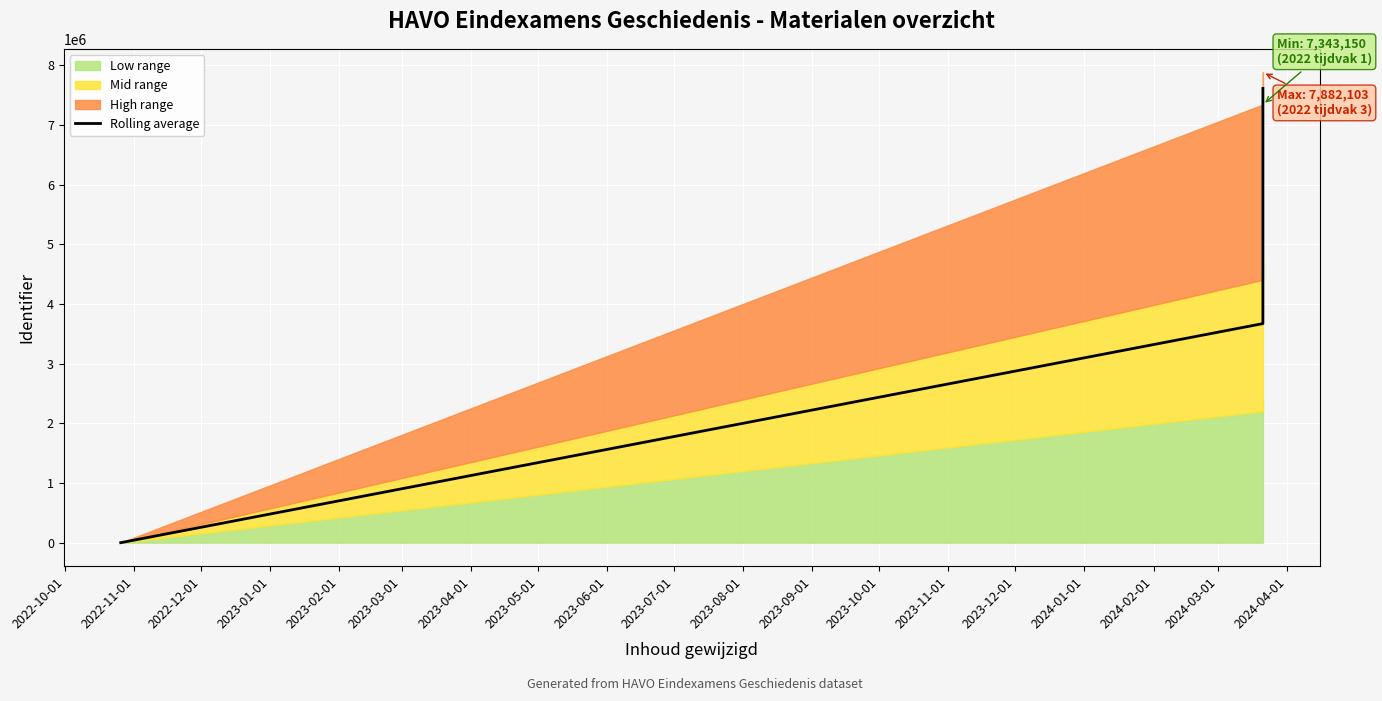

Which has a higher value, 2023-01-01 or 2022-12-01?

2023-01-01